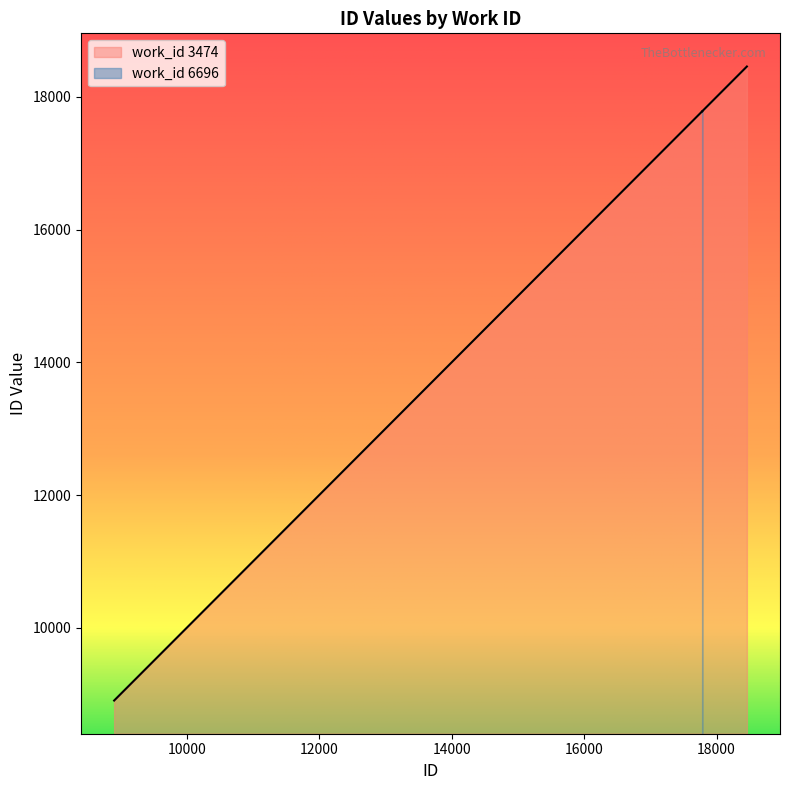

How many lines are shown in the chart?

1